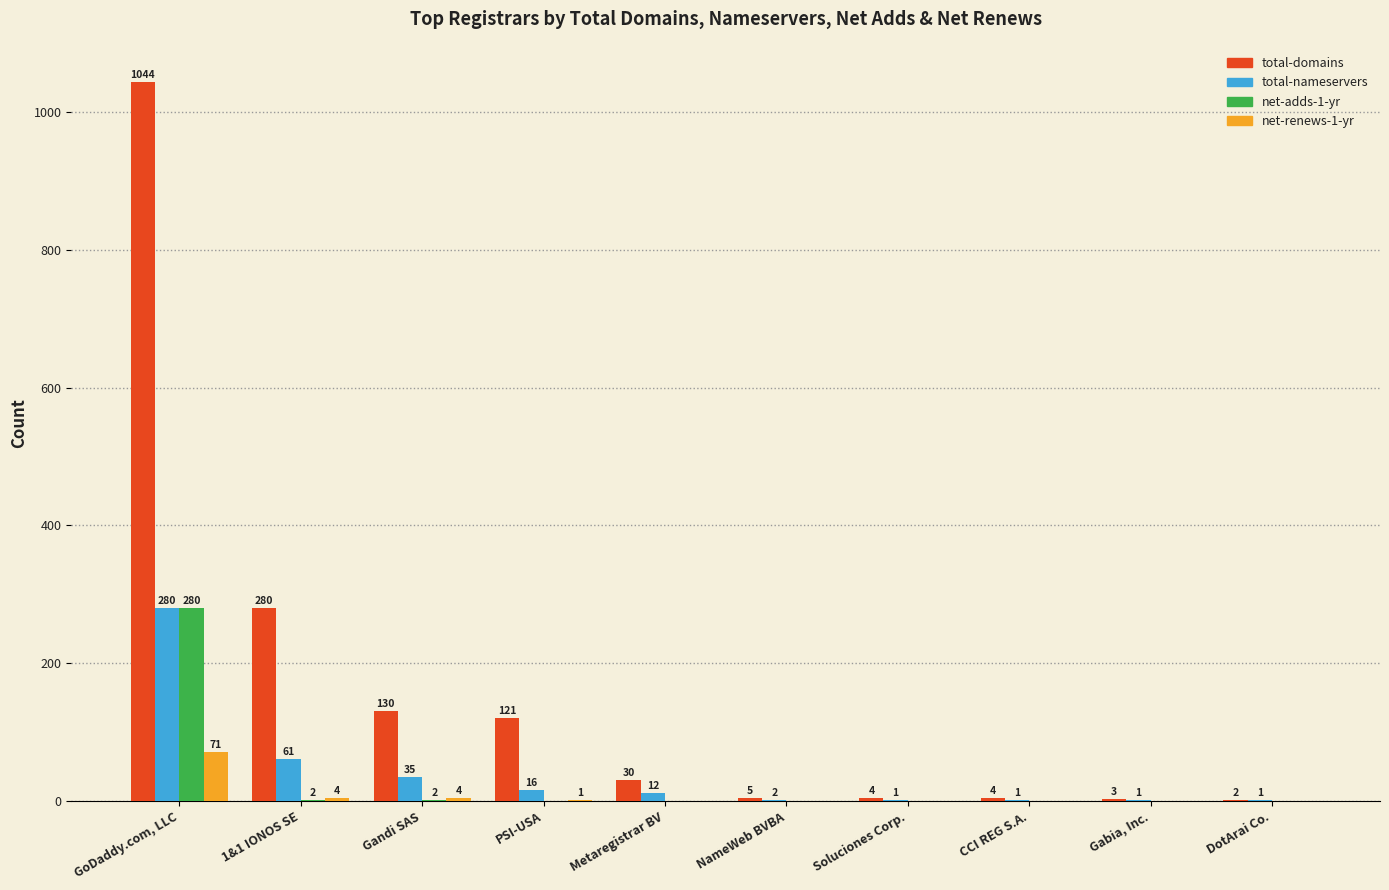

At which label is total-domains closest to 523?

1&1 IONOS SE